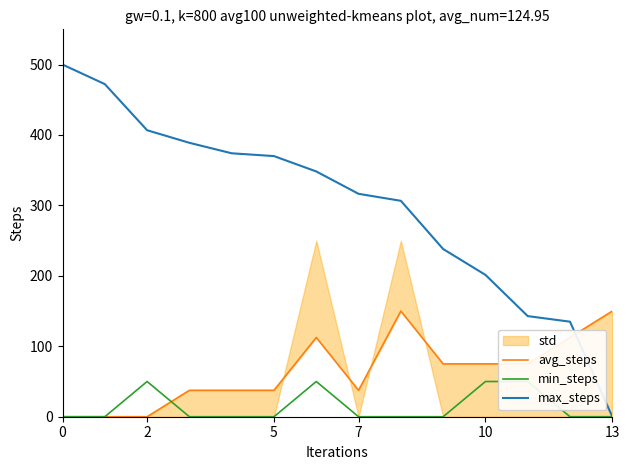

True or false: max_steps has a value of 187.8 at 0.

False